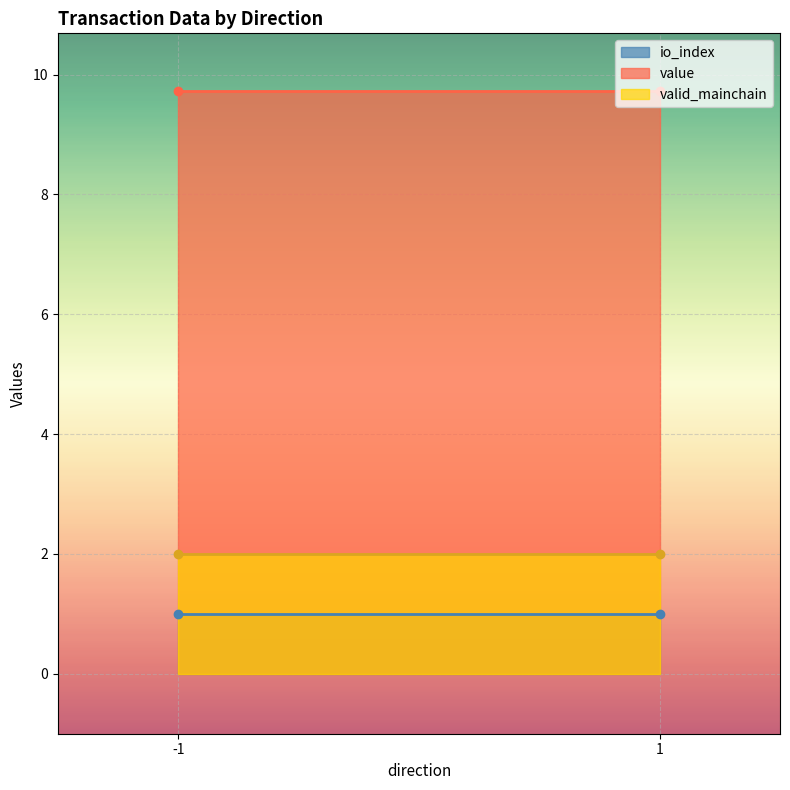

List the series in order of their peak value, lowest first.

io_index, valid_mainchain, value